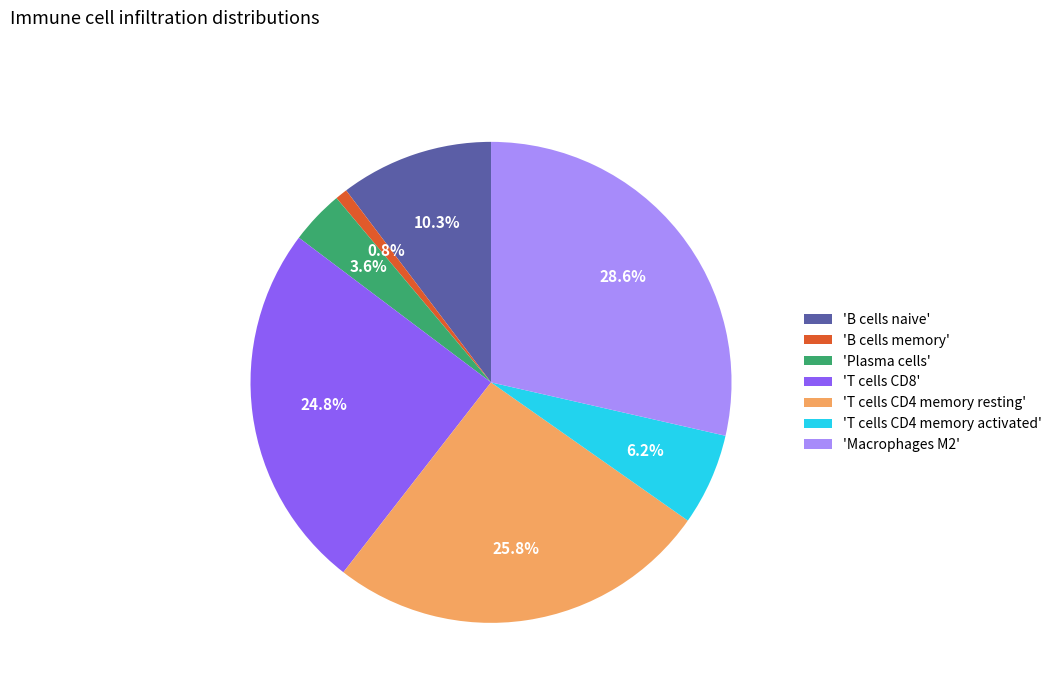

Which category has the biggest portion of the pie?

'Macrophages M2'